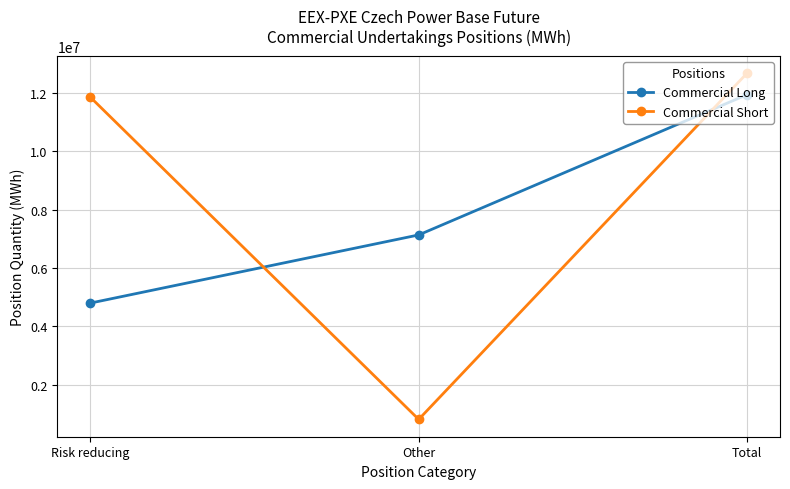

Which category has the lowest value across all series?

Other